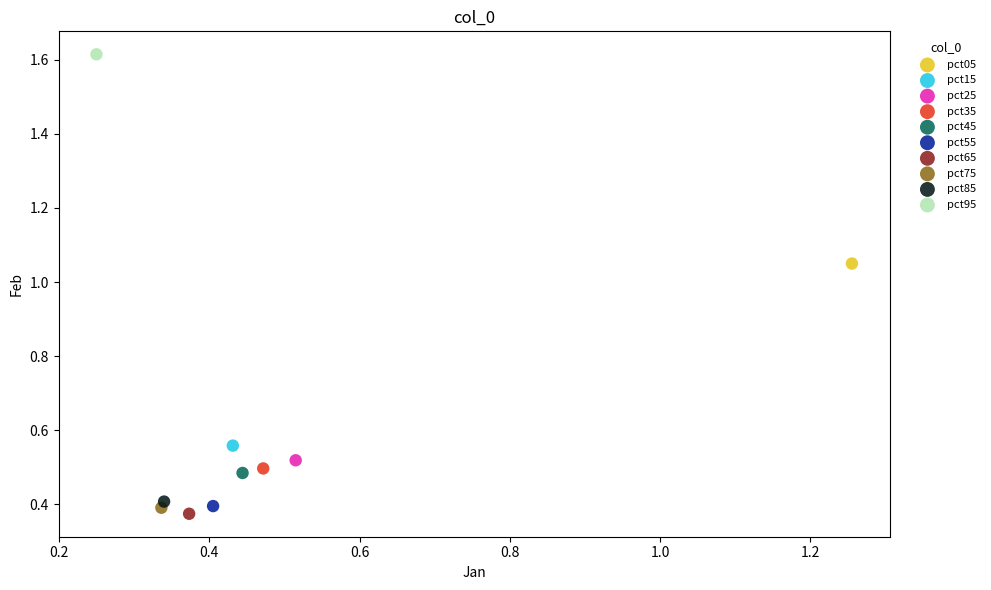

What are all the series names shown in the legend?

pct05, pct15, pct25, pct35, pct45, pct55, pct65, pct75, pct85, pct95